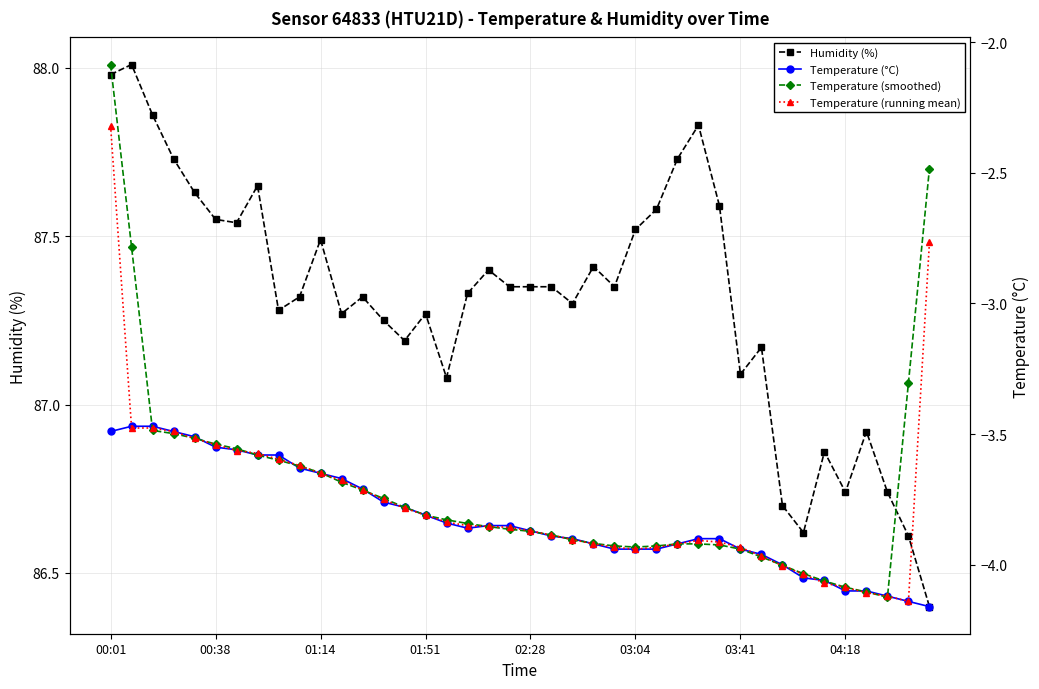

Rank the series by their maximum value, from lowest to highest.

Temperature (°C), Temperature (running mean), Temperature (smoothed), Humidity (%)